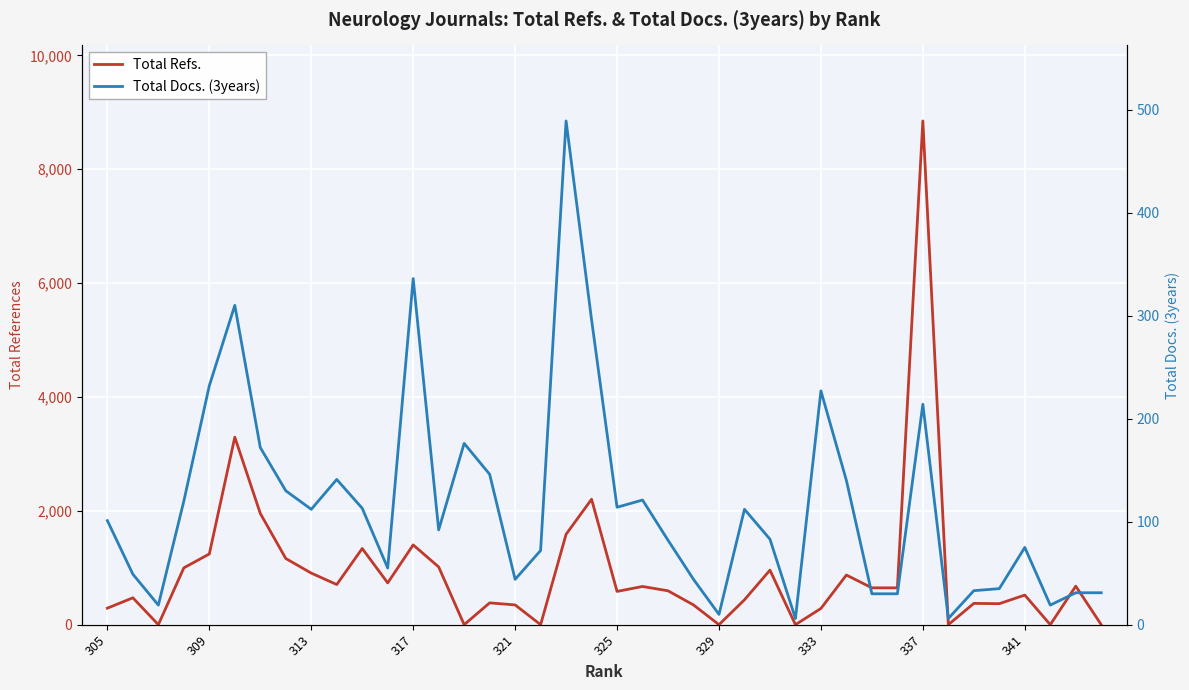

How many data points does each series have?

40